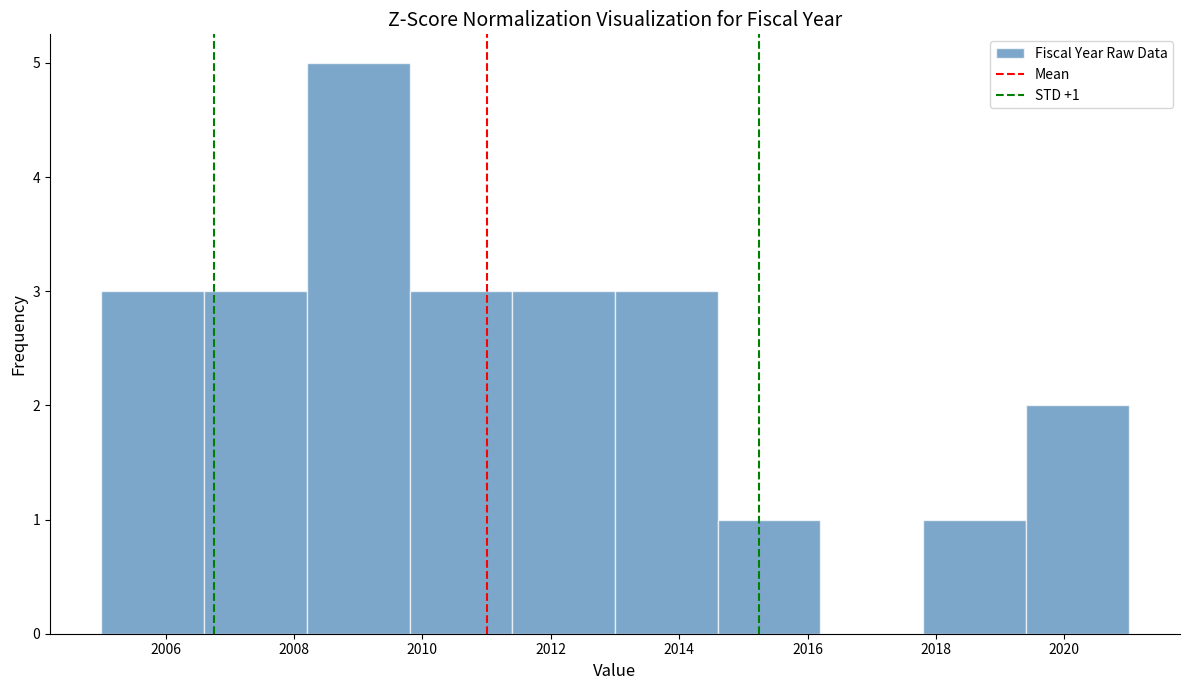

Which range on the x-axis has the tallest bar?

2008.2 to 2009.8